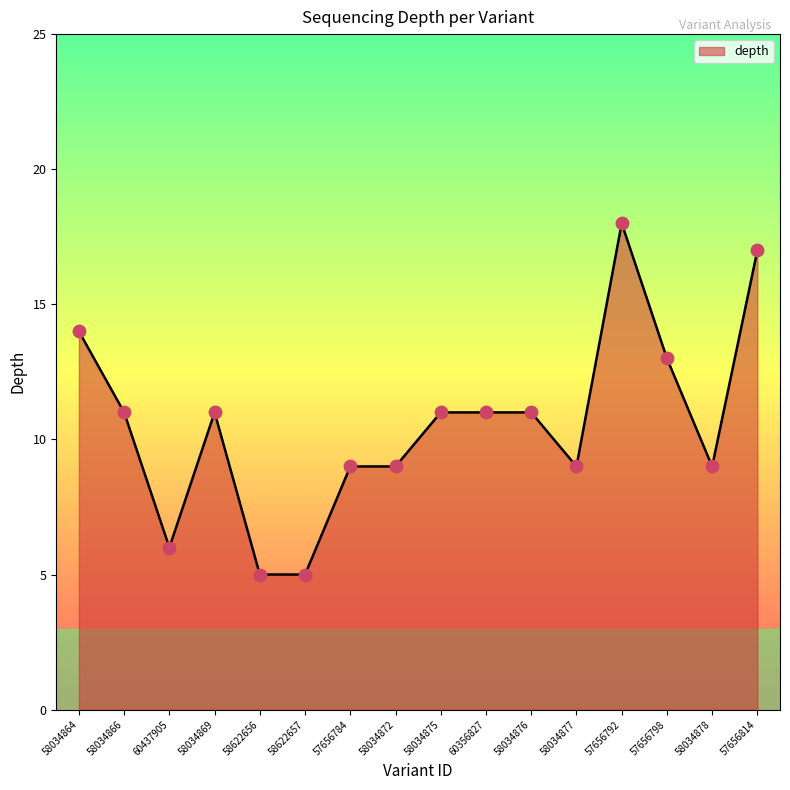

Approximately how many times larger is the value at 57656798 compared to 58034872?

1.4